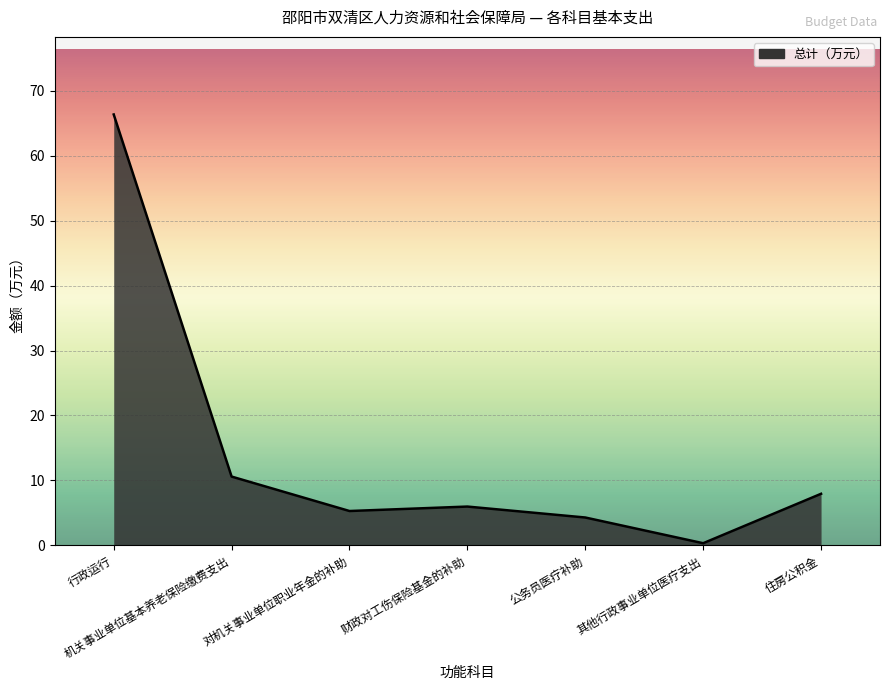

What is the difference between the values at 对机关事业单位职业年金的补助 and 财政对工伤保险基金的补助?

0.7